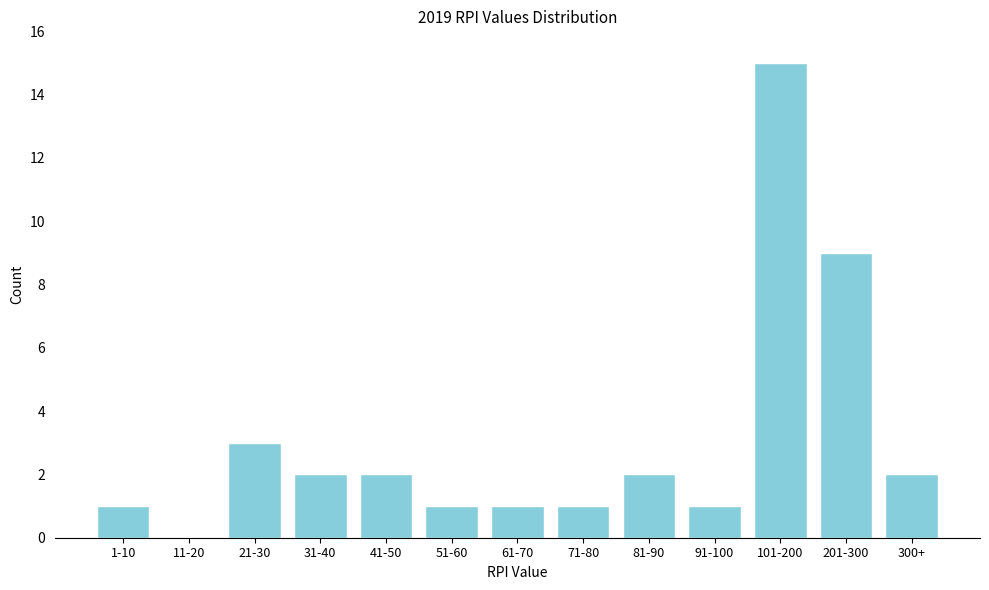

Reading left to right, transcribe all the data shown in this chart.

1-10=1	11-20=0	21-30=3	31-40=2	41-50=2	51-60=1	61-70=1	71-80=1	81-90=2	91-100=1	101-200=15	201-300=9	300+=2